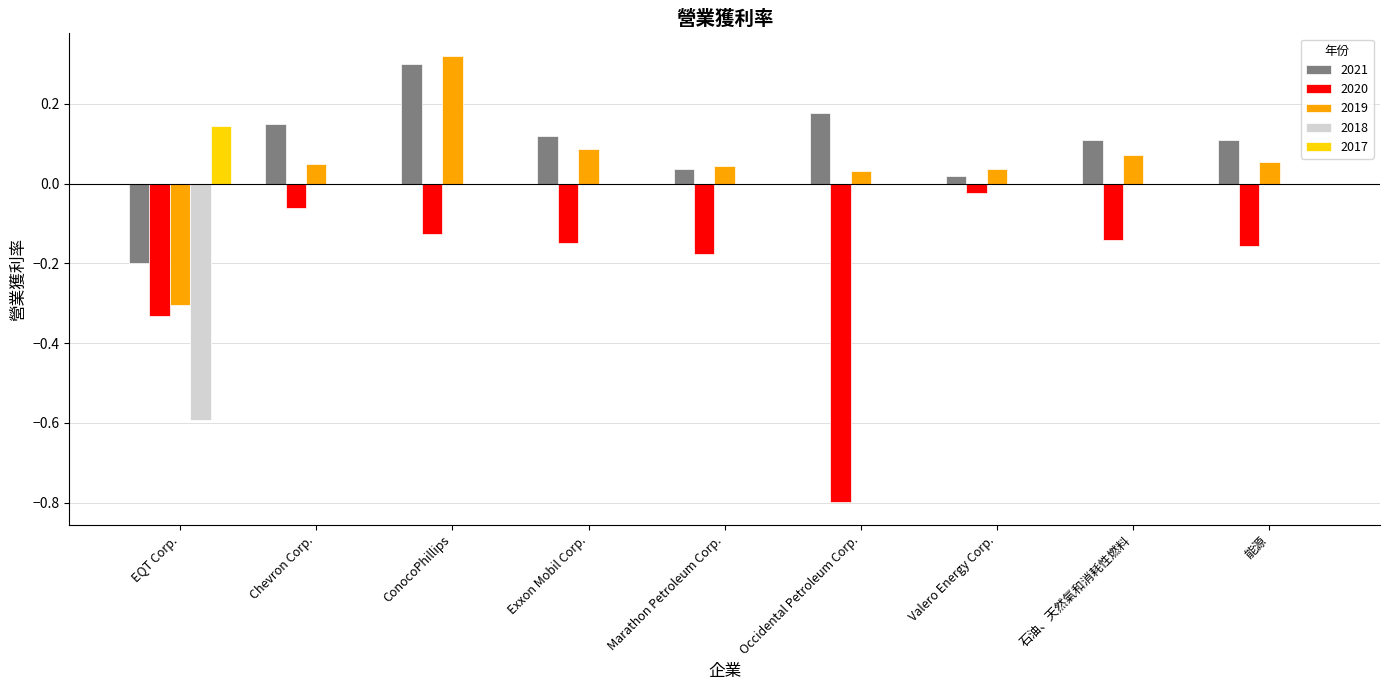

Are the bars grouped side by side (vs. stacked)?

Yes